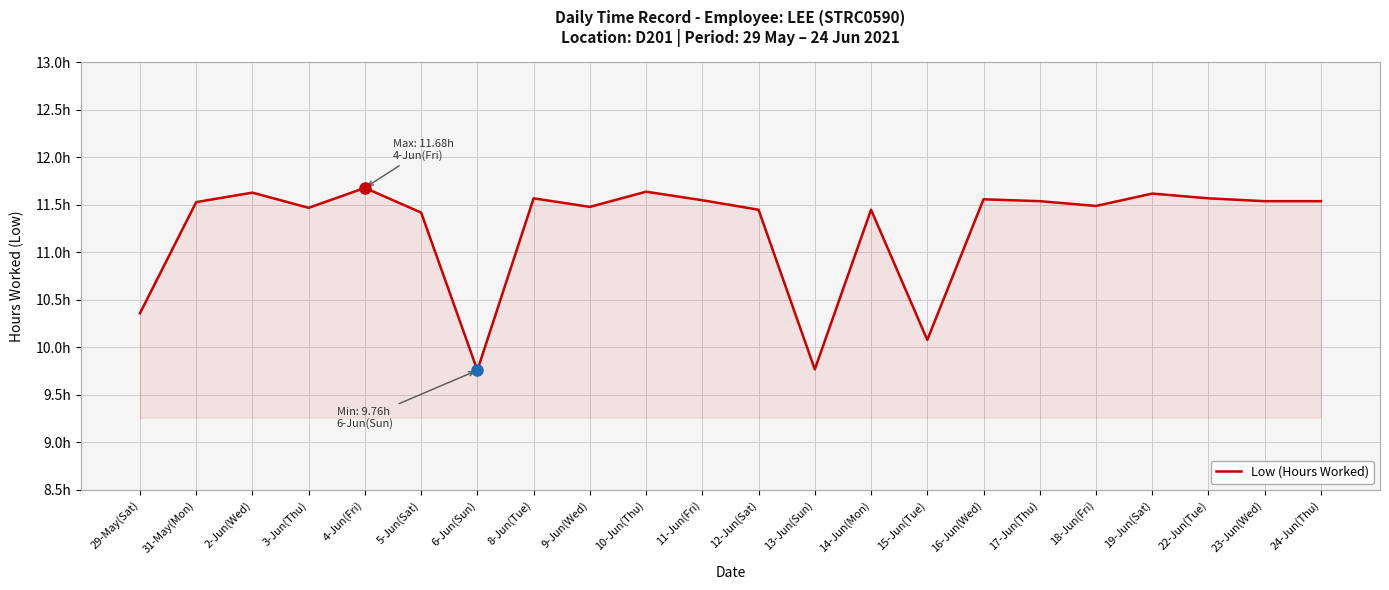

What is the change in value from 2-Jun(Wed) to 8-Jun(Tue)?

-0.1